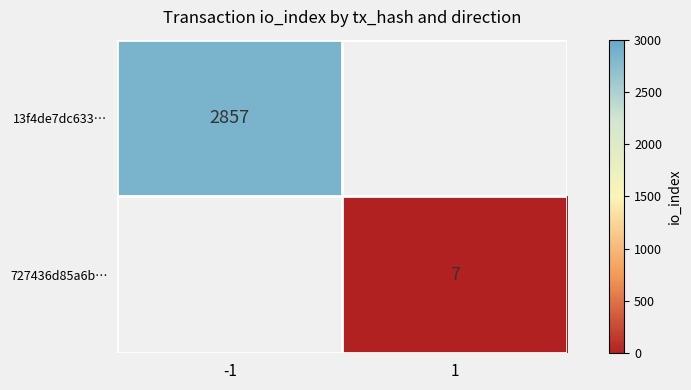

At which category does the chart reach its peak across all series?

-1